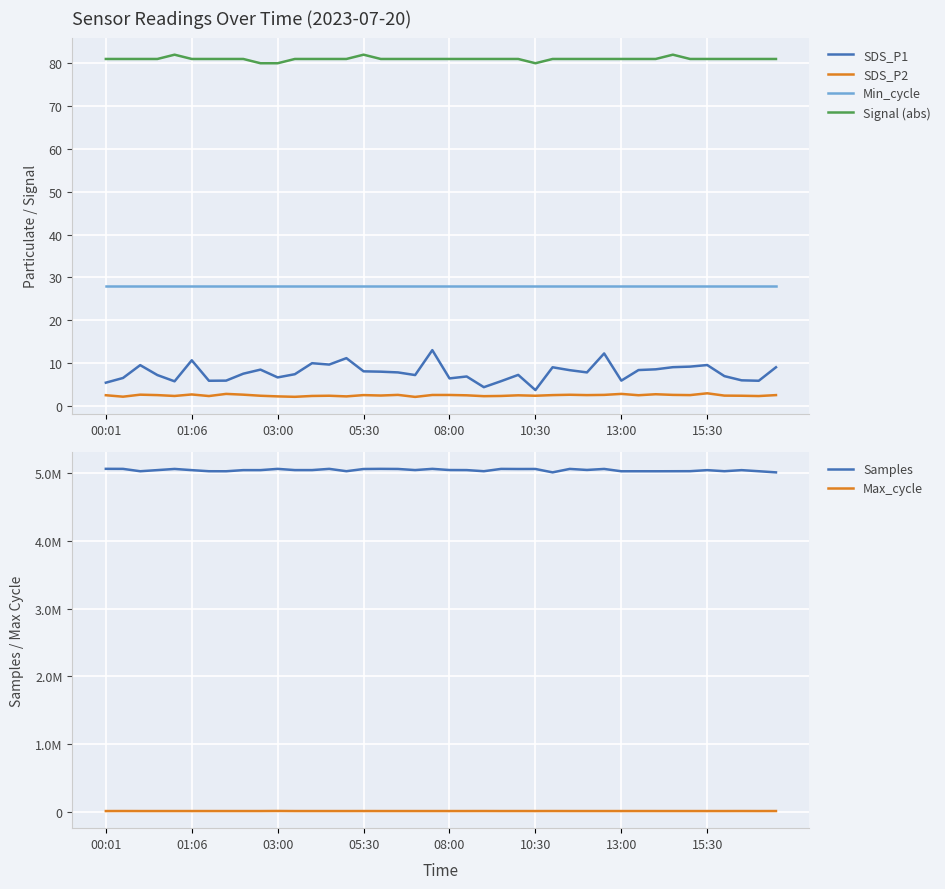

True or false: Min_cycle and SDS_P2 cross at least once.

False